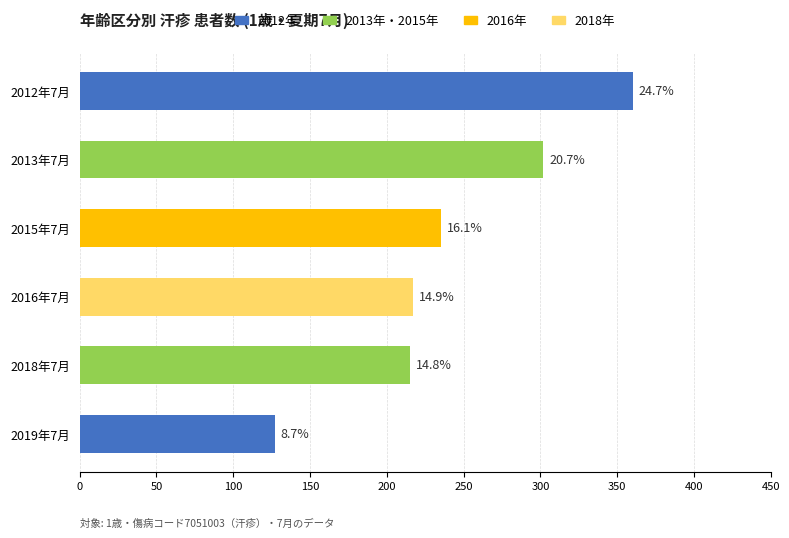

Does the chart contain any negative values?

No